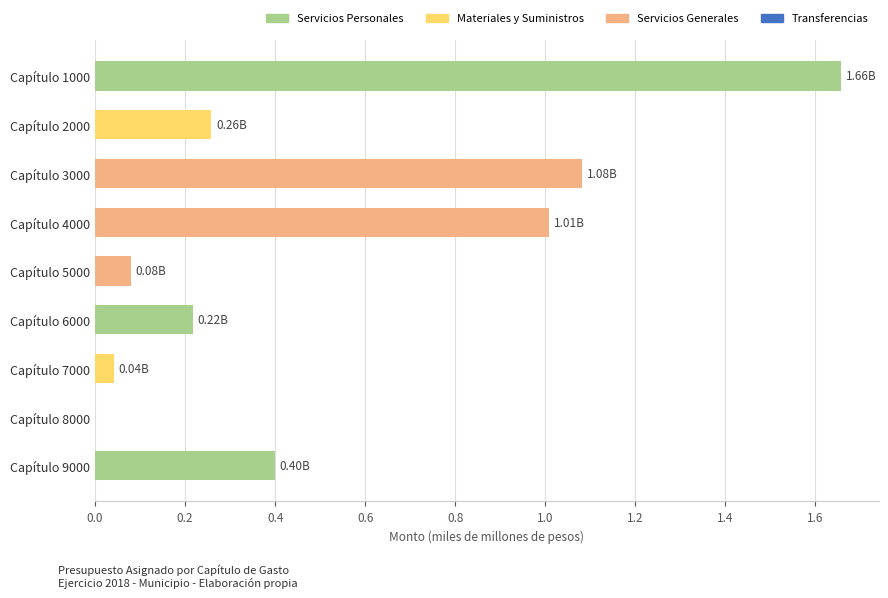

What is the change in value from Capítulo 6000 to Capítulo 9000?

+0.2